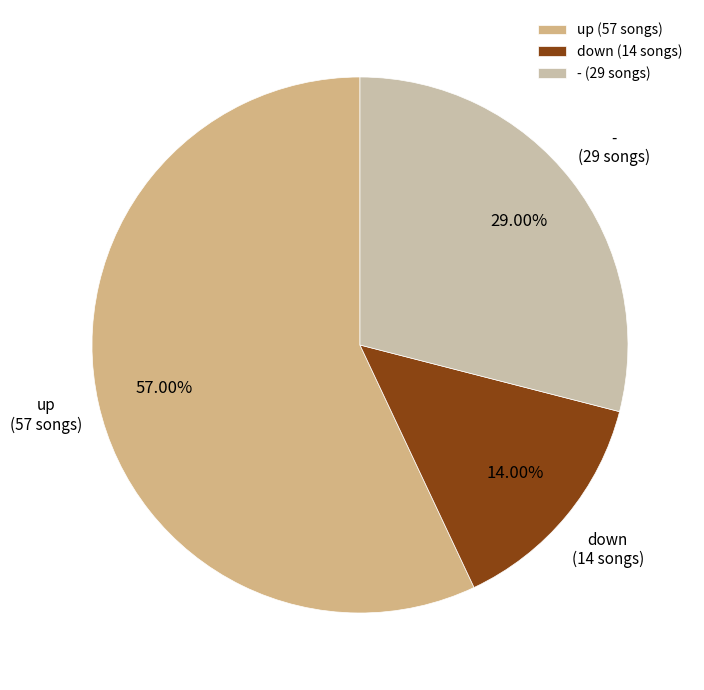

True or false: up accounts for 57% of the total.

True